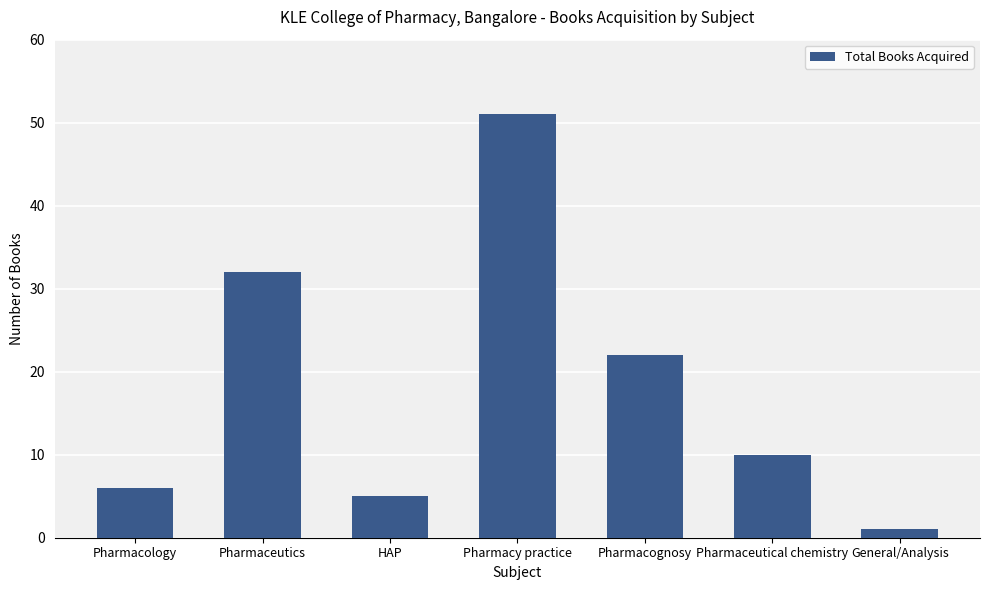

Rank the categories by value from highest to lowest.

Pharmacy practice, Pharmaceutics, Pharmacognosy, Pharmaceutical chemistry, Pharmacology, HAP, General/Analysis